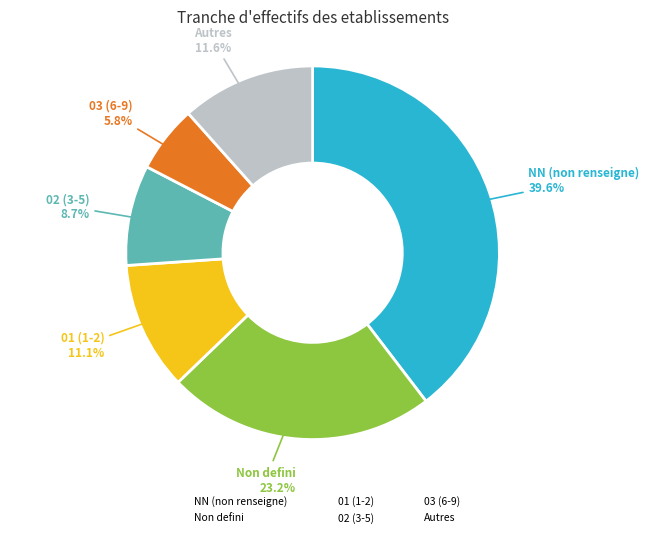

How many segments does this pie chart have?

6